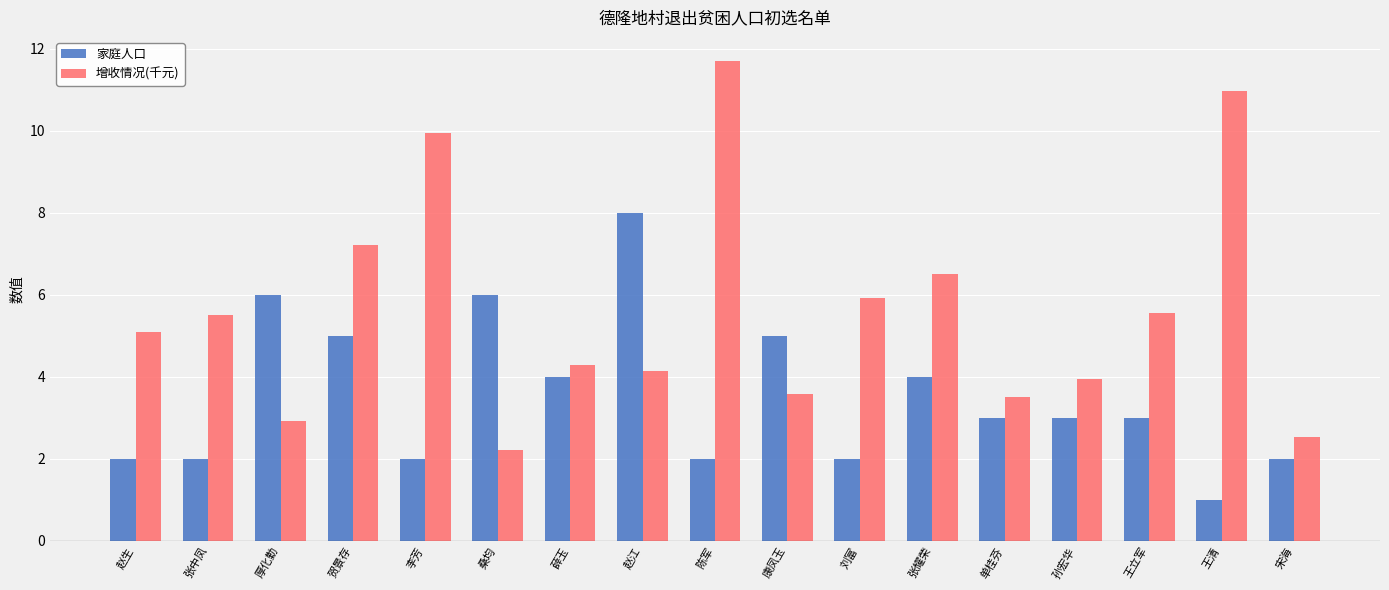

What is the approximate value of 家庭人口 at 赵江?

8.0